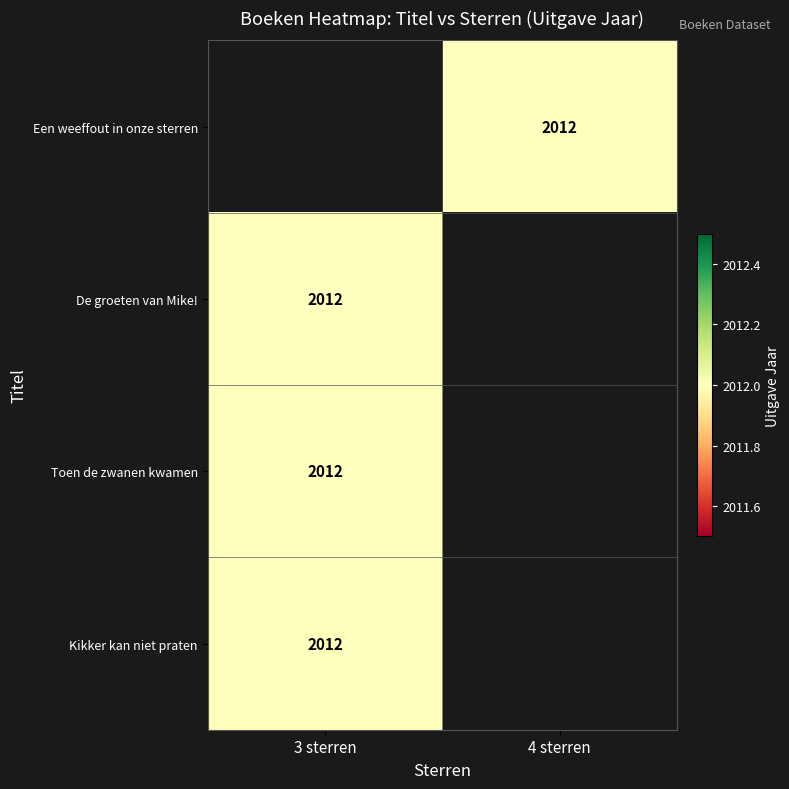

At which label is De groeten van Mike! closest to 2012?

3 sterren